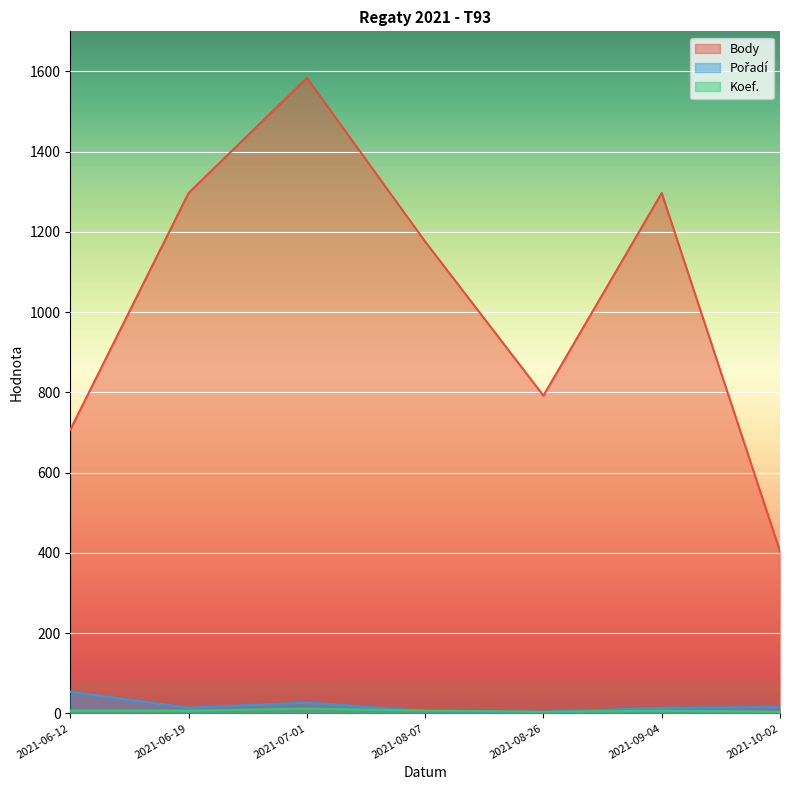

What position from the right is 2021-07-01?

5